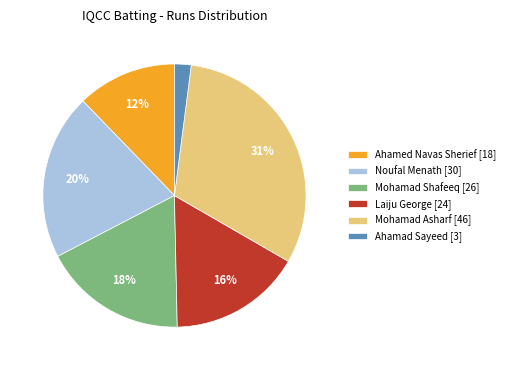

Between Mohamad Shafeeq [26] and Ahamad Sayeed [3], which is larger?

Mohamad Shafeeq [26]